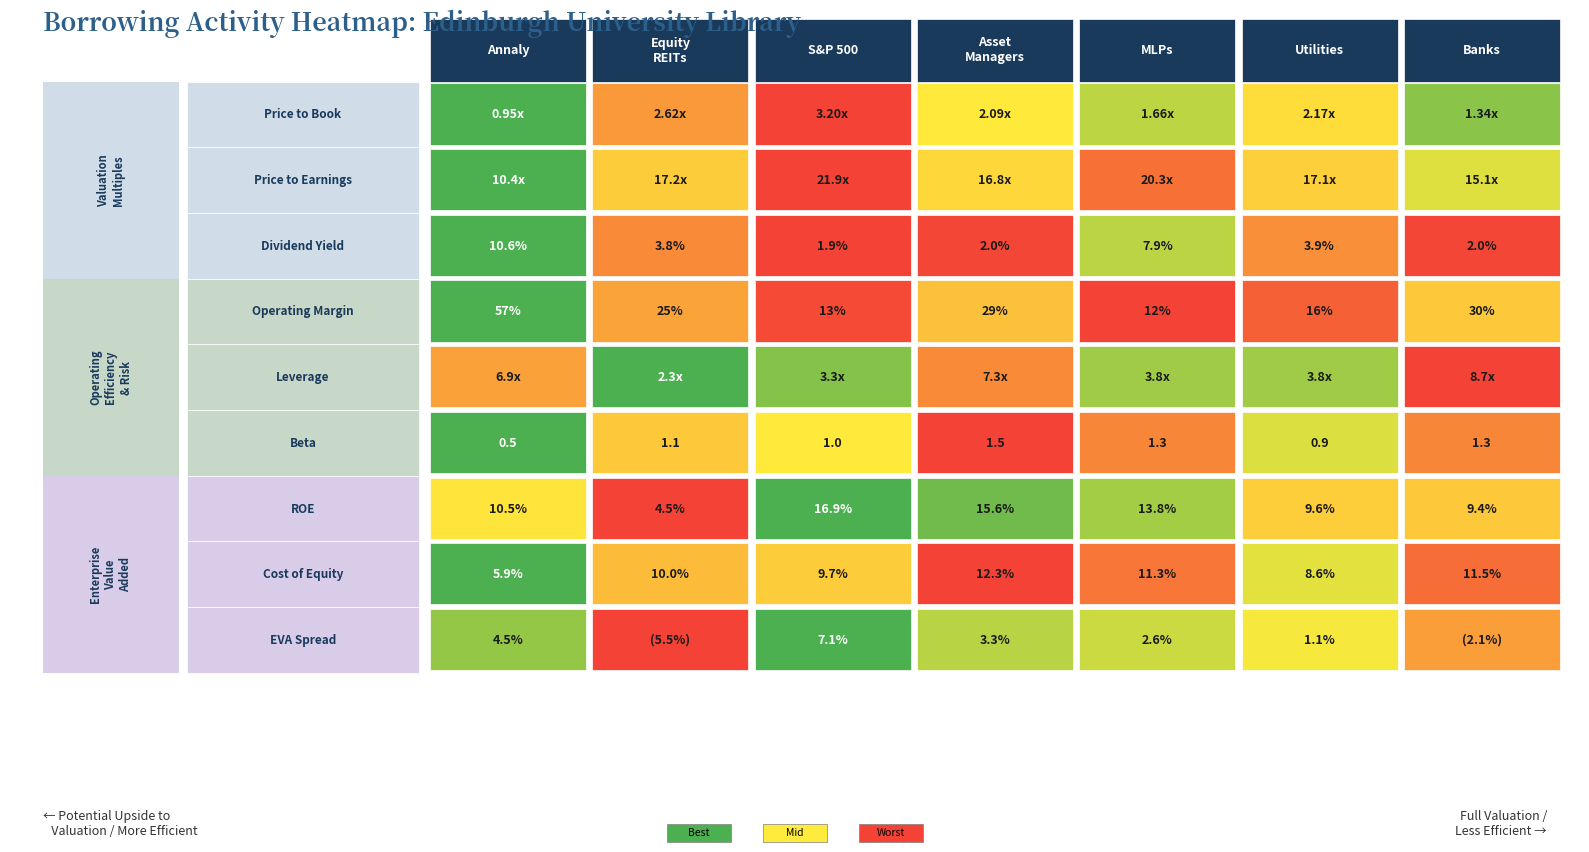

The Leverage series shows 3.8 at 5. True or false?

True